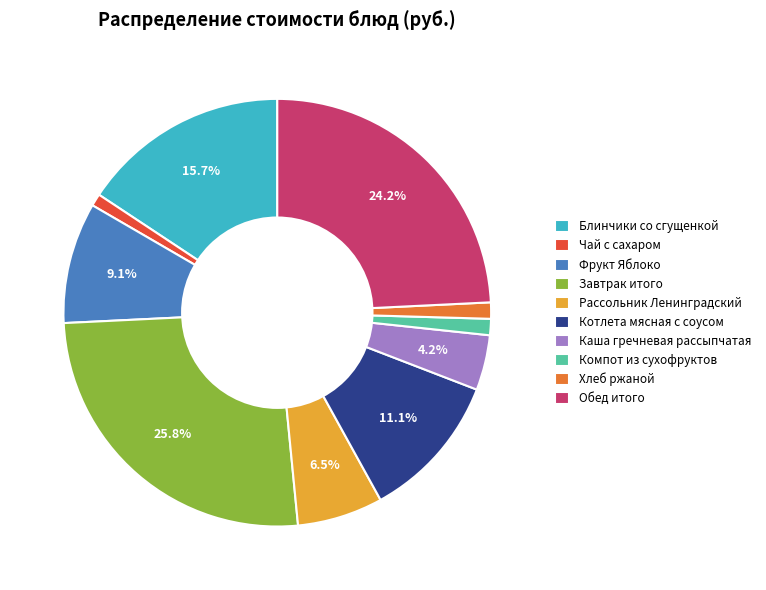

True or false: Чай с сахаром accounts for 1% of the total.

True